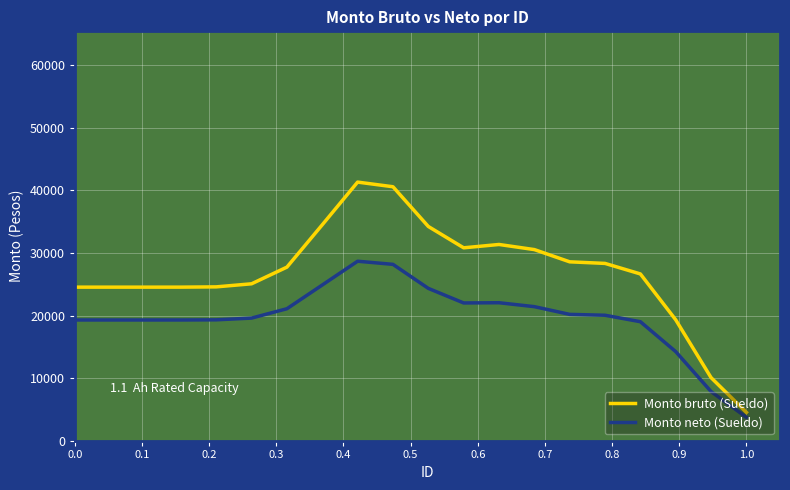

Which series has the largest range (max minus min)?

Monto bruto (Sueldo)